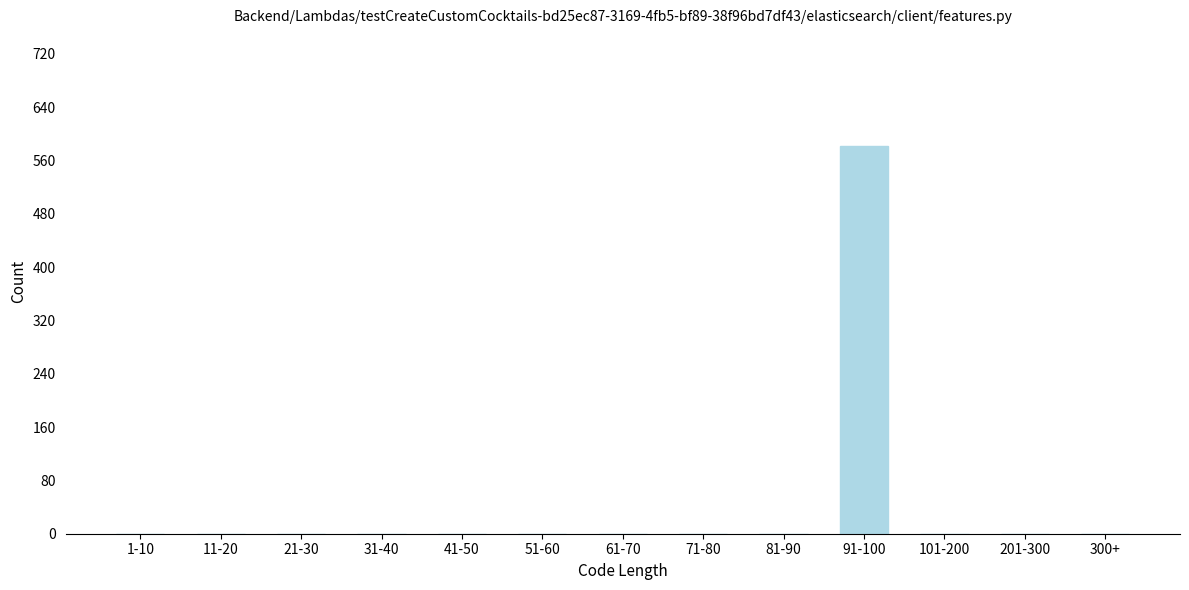

Reading left to right, list all the values displayed in this chart.

1-10=0	11-20=0	21-30=0	31-40=0	41-50=0	51-60=0	61-70=0	71-80=0	81-90=0	91-100=582	101-200=0	201-300=0	300+=0